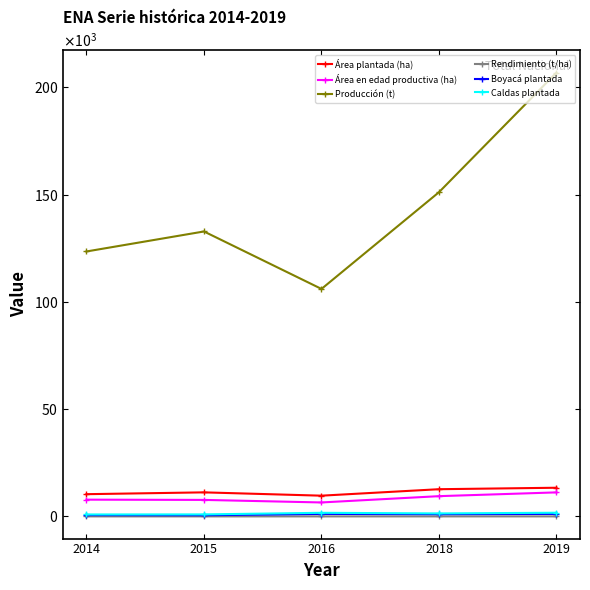

True or false: Rendimiento (t/ha) and Boyacá plantada intersect in this chart.

False